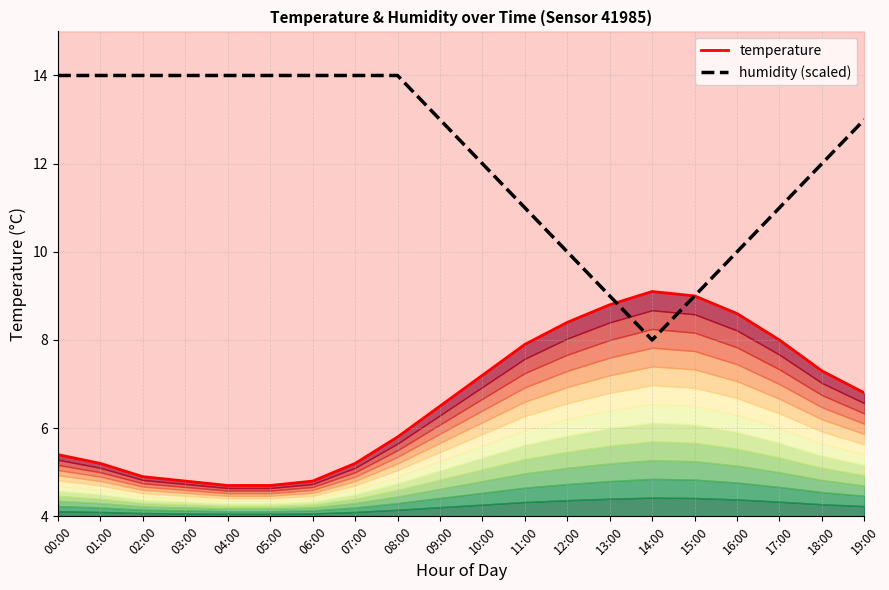

Between 17:00 and 10:00, which is larger?

17:00